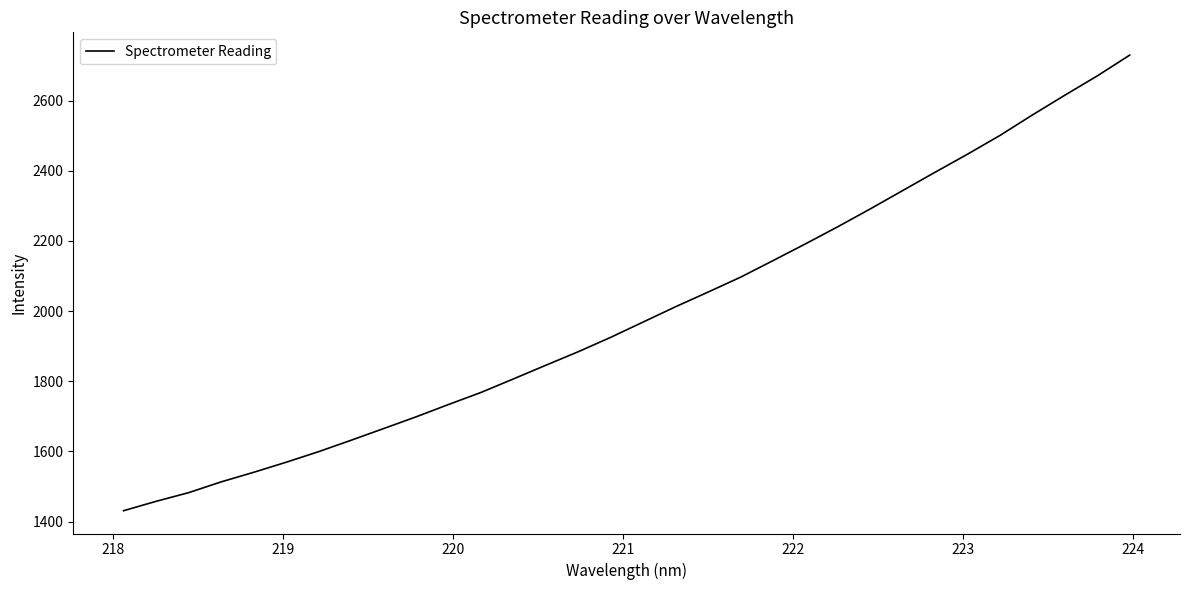

What is the difference between the maximum and minimum values?

1298.9